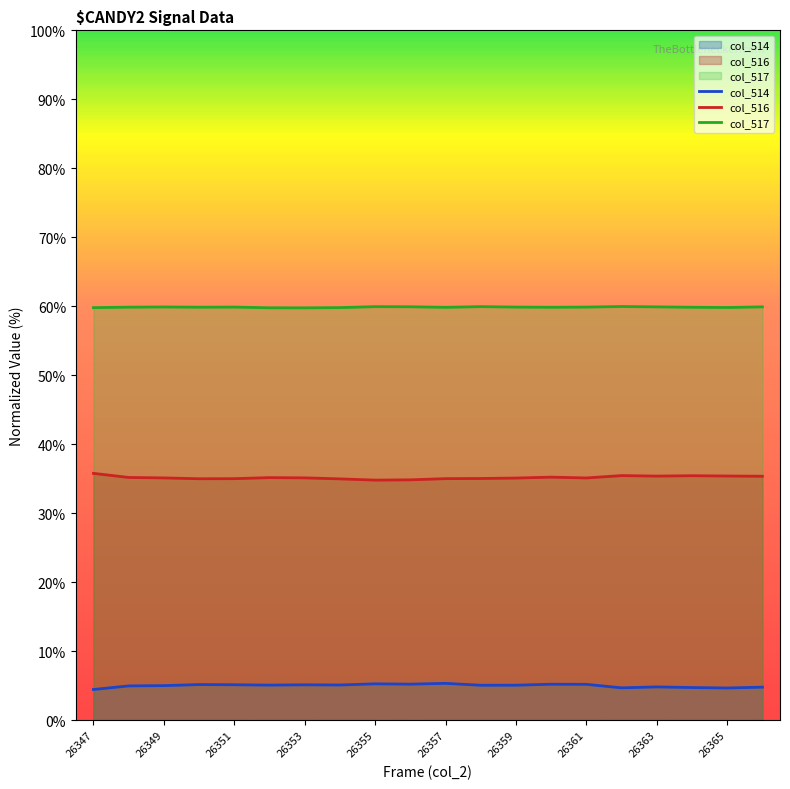

The col_514 series shows 1.9 at 26361. True or false?

False